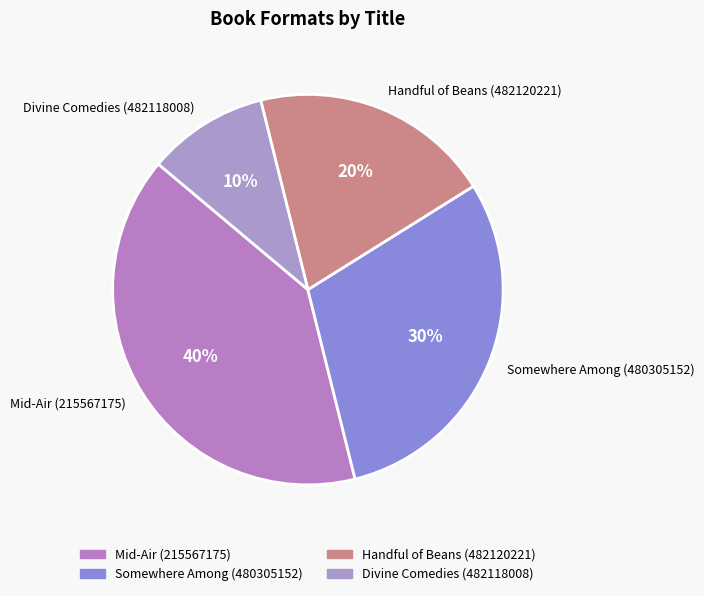

Combined, do Handful of Beans (482120221) and Divine Comedies (482118008) account for over 50%?

No